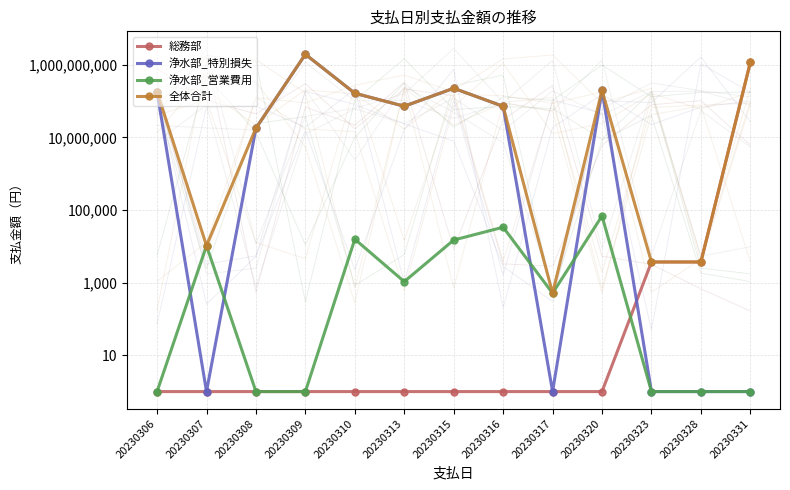

At how many categories does at least one series exceed 673272392?

2